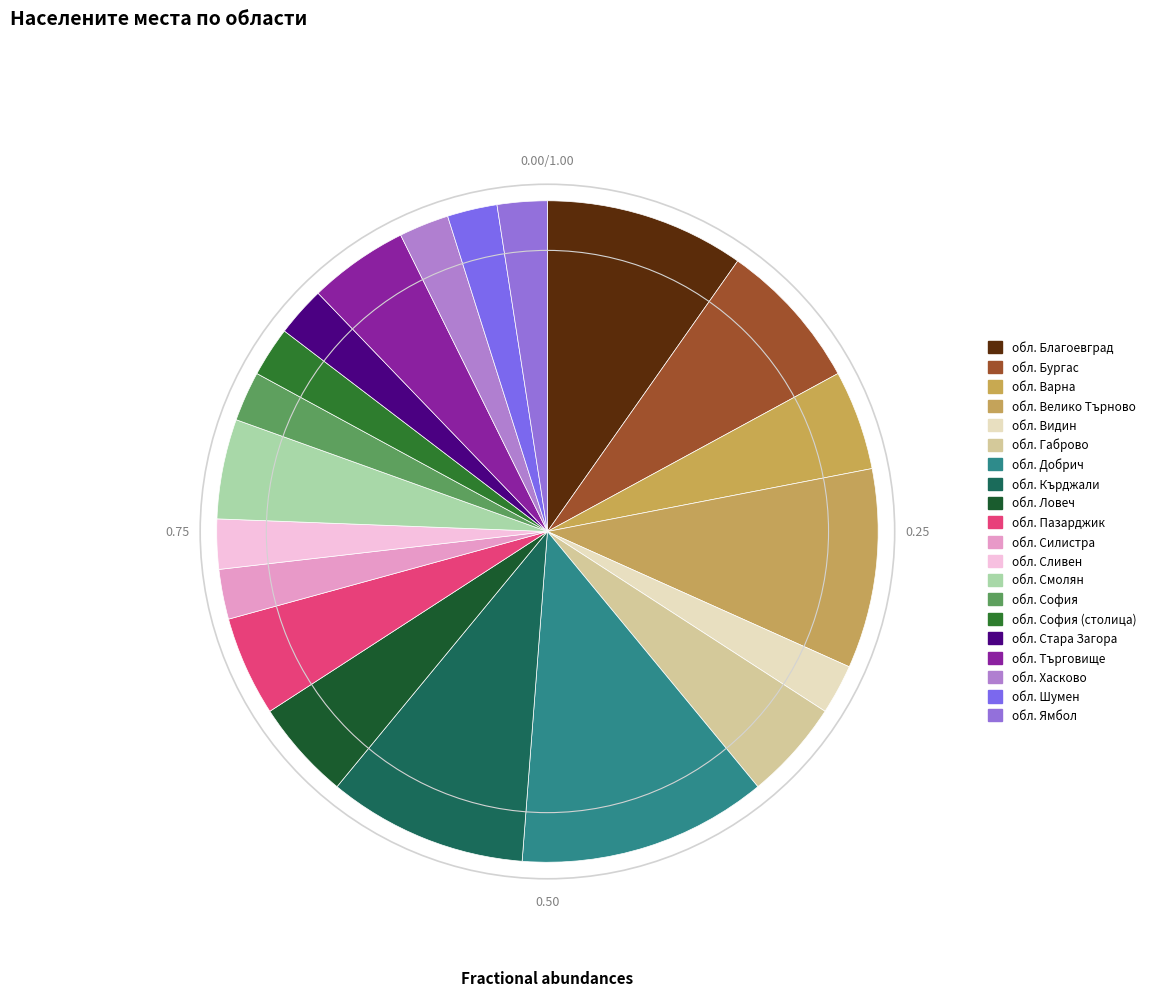

The обл. Бургас slice represents 18% of the pie. True or false?

False